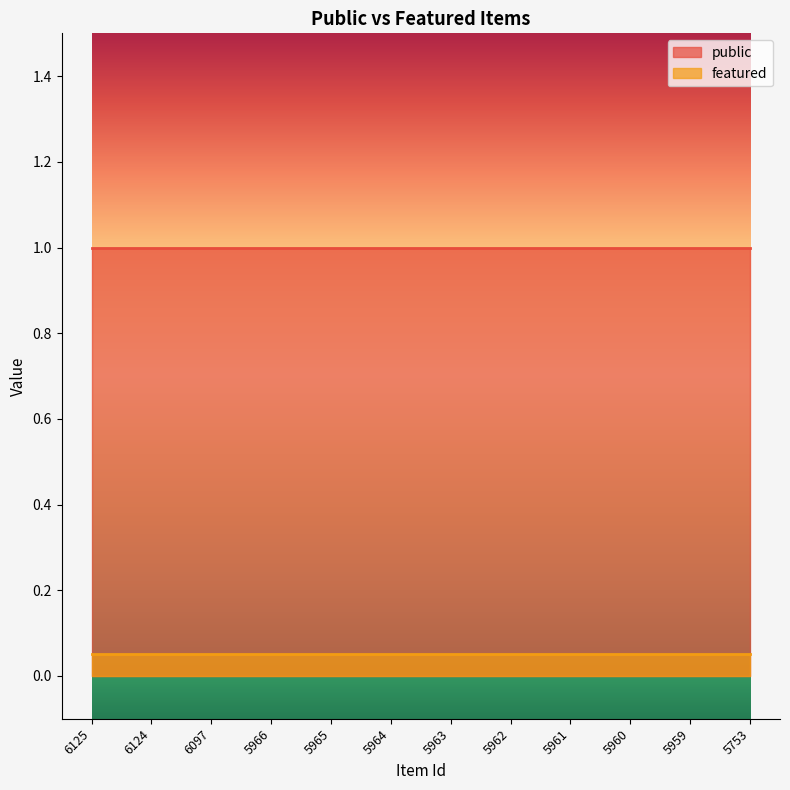

Reading left to right, transcribe all the data shown in this chart.

public: 6125=1	6124=1	6097=1	5966=1	5965=1	5964=1	5963=1	5962=1	5961=1	5960=1	5959=1	5753=1
featured: 6125=0	6124=0	6097=0	5966=0	5965=0	5964=0	5963=0	5962=0	5961=0	5960=0	5959=0	5753=0